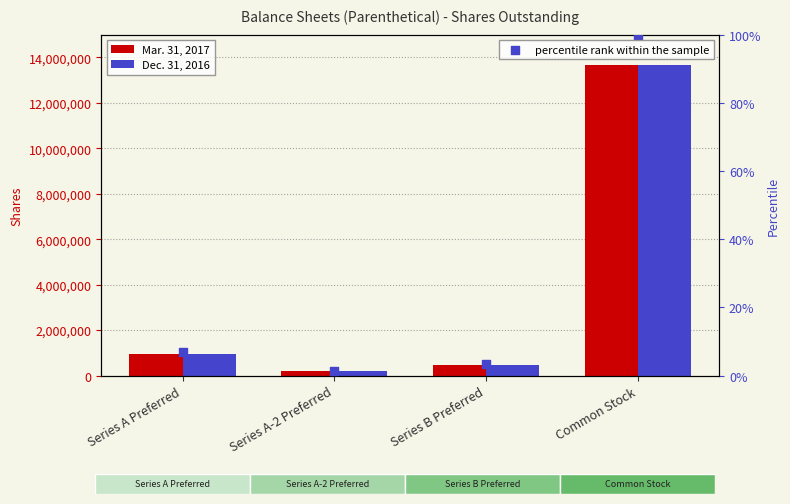

What is the total value across all series at Series A Preferred?

1916073.0